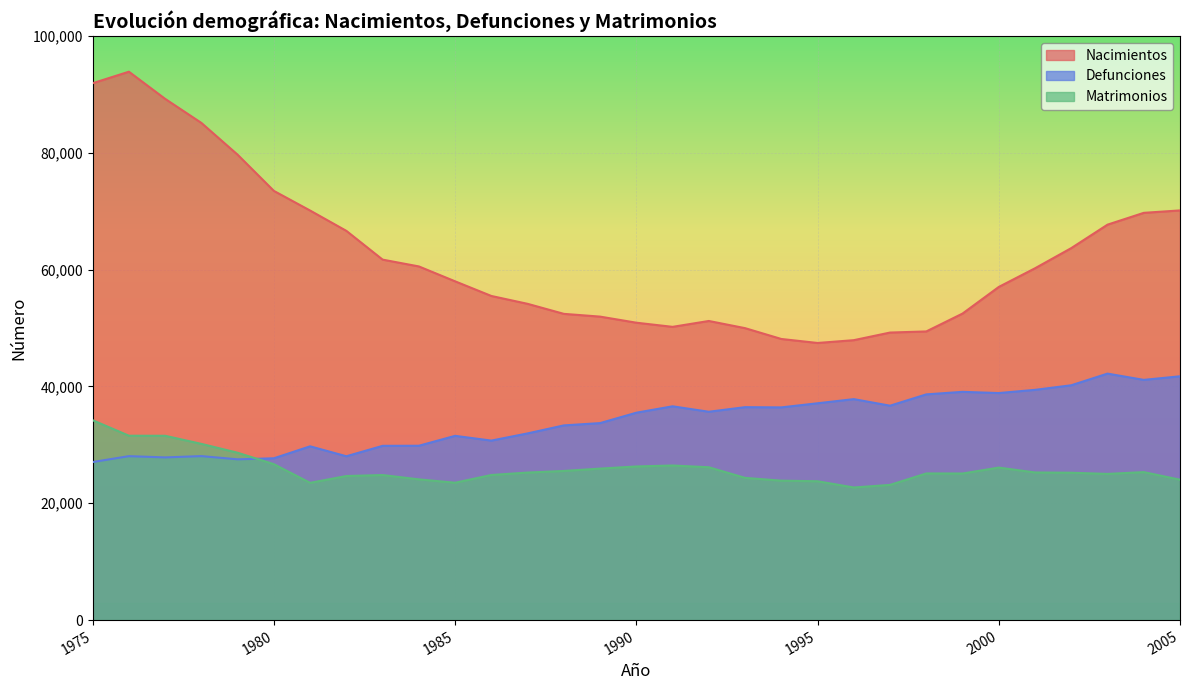

What is the highest value of the Matrimonios series?

34223